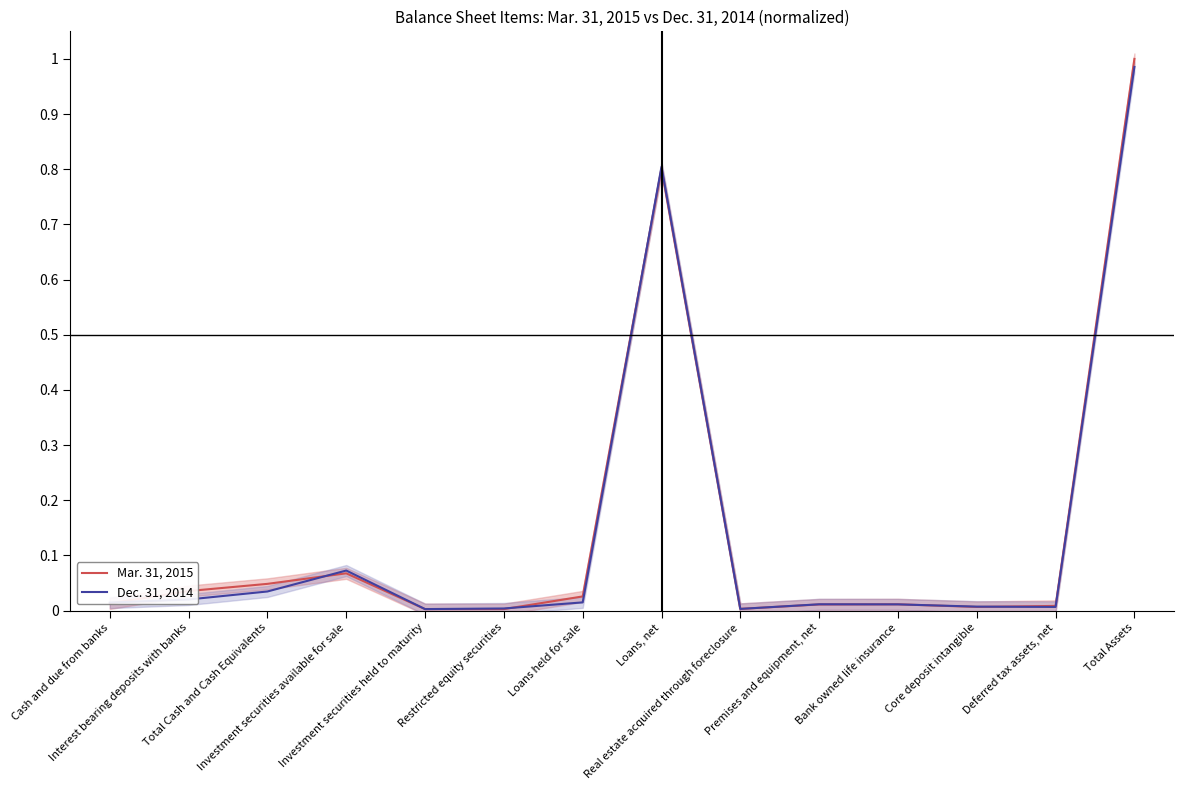

Reading left to right, what are all the values shown in this chart?

Mar. 31, 2015: Cash and due from banks=0.0	Interest bearing deposits with banks=0.0	Total Cash and Cash Equivalents=0.0	Investment securities available for sale=0.1	Investment securities held to maturity=0.0	Restricted equity securities=0.0	Loans held for sale=0.0	Loans, net=0.8	Real estate acquired through foreclosure=0.0	Premises and equipment, net=0.0	Bank owned life insurance=0.0	Core deposit intangible=0.0	Deferred tax assets, net=0.0	Total Assets=1.0
Dec. 31, 2014: Cash and due from banks=0.0	Interest bearing deposits with banks=0.0	Total Cash and Cash Equivalents=0.0	Investment securities available for sale=0.1	Investment securities held to maturity=0.0	Restricted equity securities=0.0	Loans held for sale=0.0	Loans, net=0.8	Real estate acquired through foreclosure=0.0	Premises and equipment, net=0.0	Bank owned life insurance=0.0	Core deposit intangible=0.0	Deferred tax assets, net=0.0	Total Assets=1.0